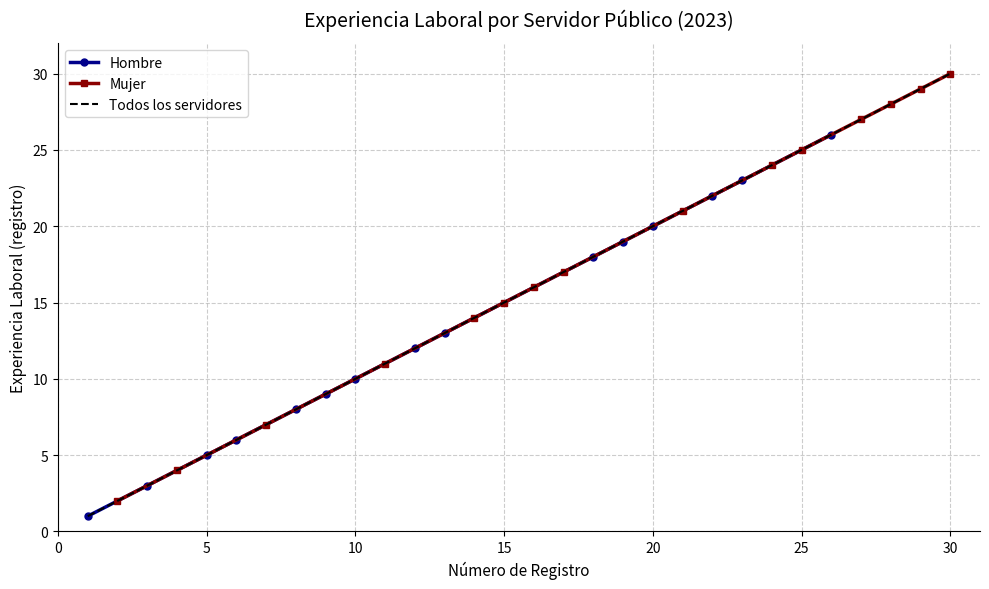

True or false: Hombre has more than 1 interior local peaks.

False